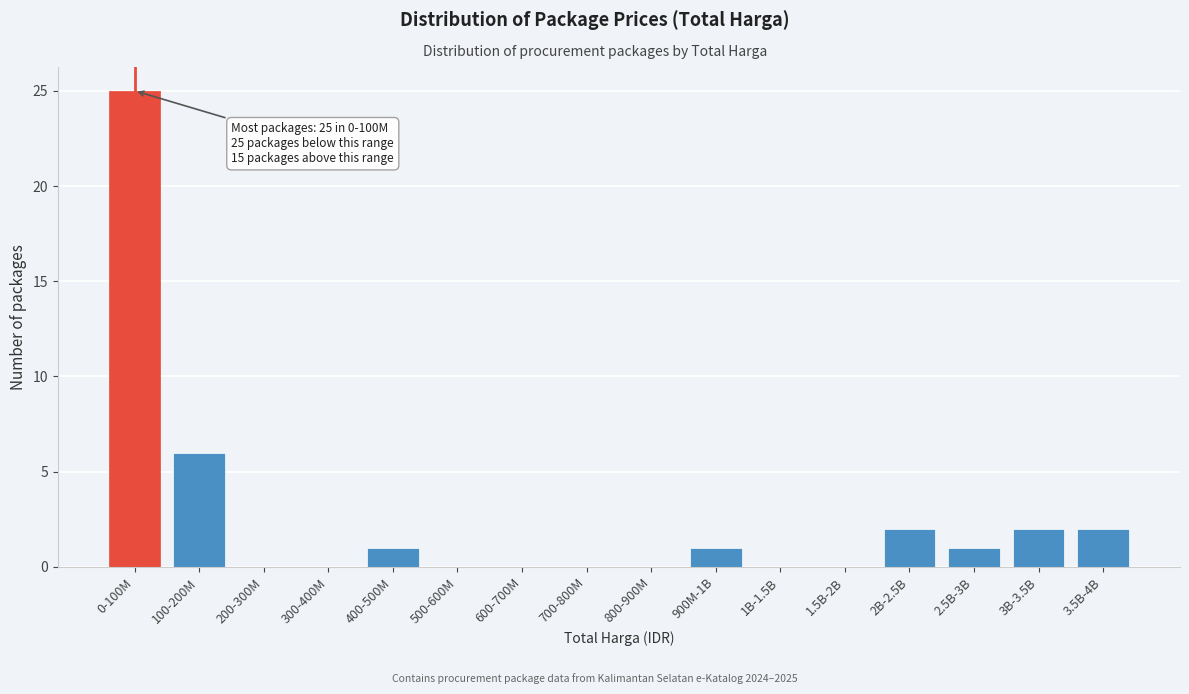

Reading left to right, extract all data points from this chart.

0-100M=25	100-200M=6	200-300M=0	300-400M=0	400-500M=1	500-600M=0	600-700M=0	700-800M=0	800-900M=0	900M-1B=1	1B-1.5B=0	1.5B-2B=0	2B-2.5B=2	2.5B-3B=1	3B-3.5B=2	3.5B-4B=2